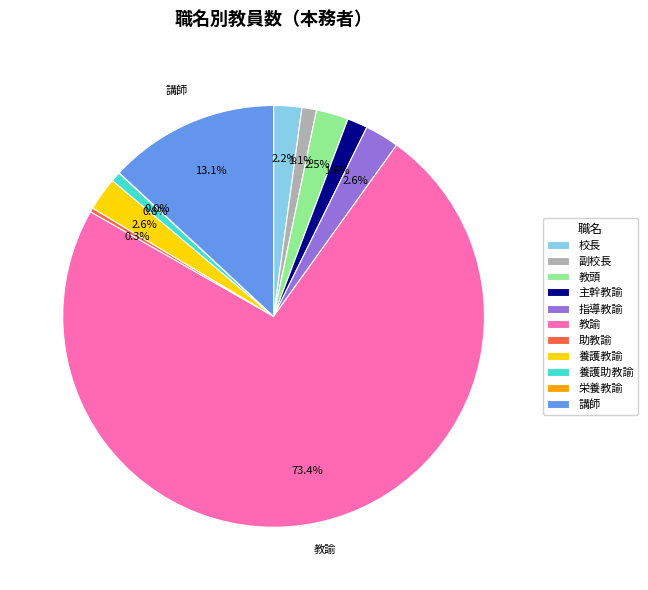

What is the ratio of the value at 指導教諭 to the value at 養護助教諭?

3.5